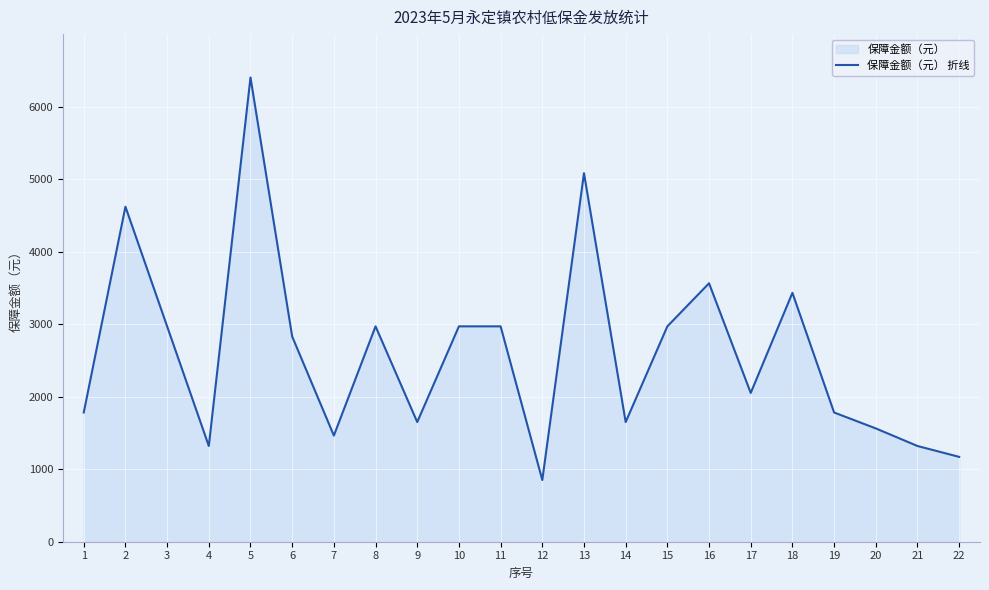

Where is the first local minimum?

4